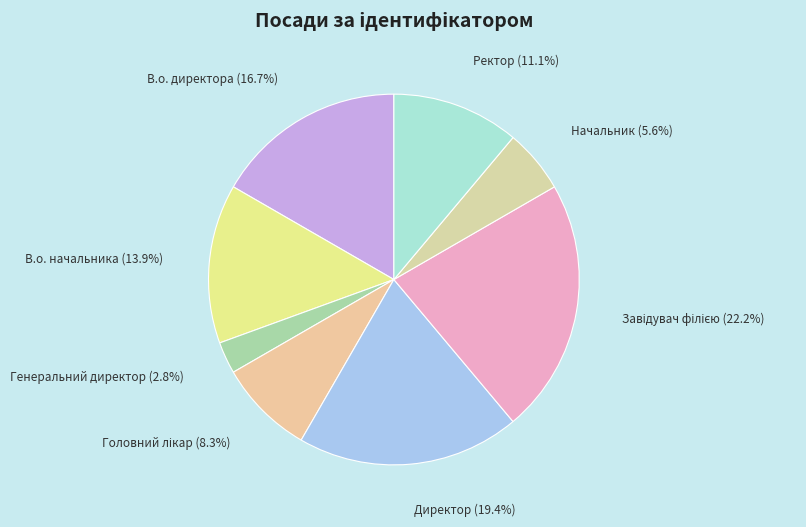

How many segments does this pie chart have?

8